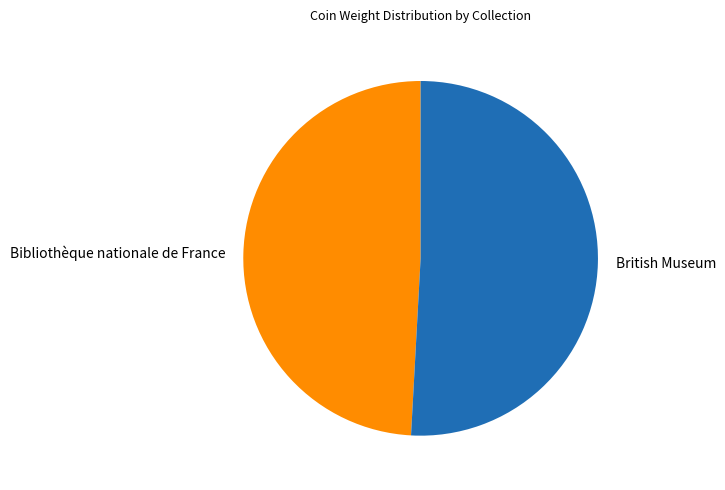

What is the ratio of the value at British Museum to the value at Bibliothèque nationale de France?

1.0